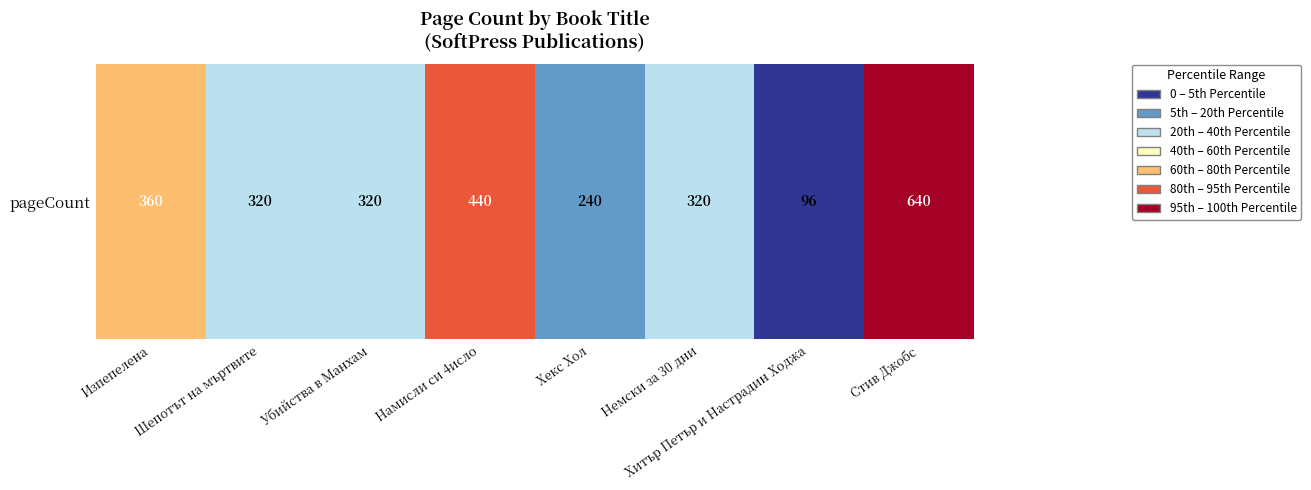

Where does the data first go above 2?

Изпепелена